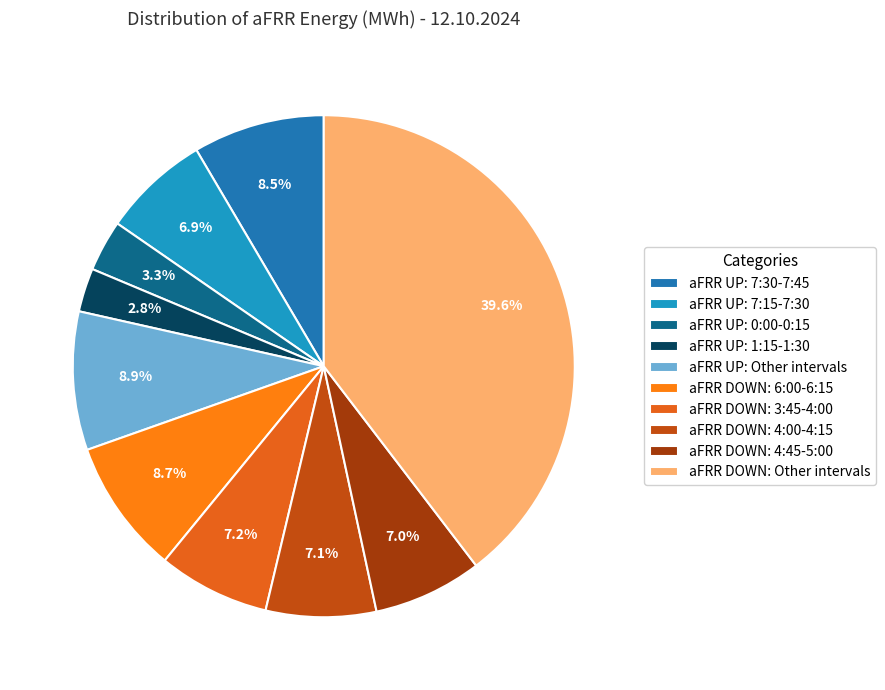

How many segments does this pie chart have?

10